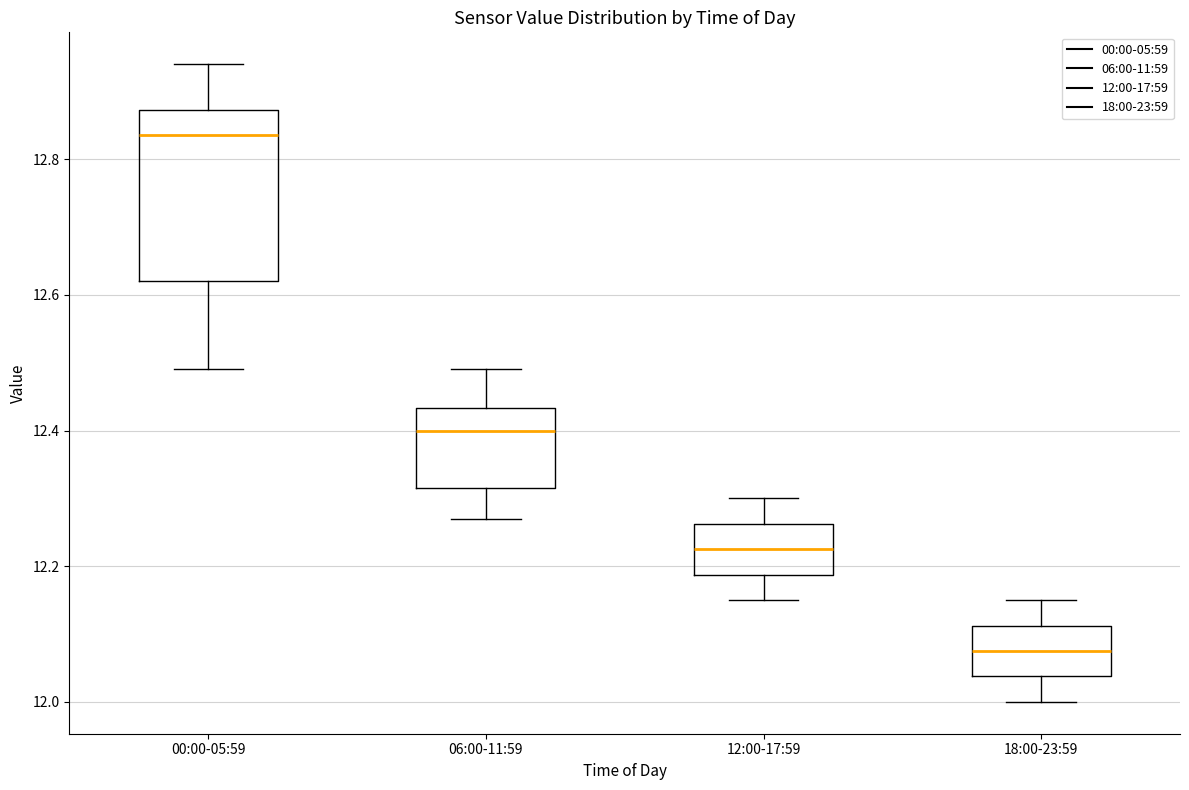

Reading left to right, transcribe this box plot: for each box, give where its median line is, the range the box spans, and where its two whiskers end, as read against the y-axis. The values are not printed on the chart, so give them approximately, as read against the axis.

00:00-05:59: median 12.84, box 12.62 to 12.88, whiskers 12.50 to 12.94
06:00-11:59: median 12.40, box 12.32 to 12.44, whiskers 12.28 to 12.50
12:00-17:59: median 12.22, box 12.18 to 12.26, whiskers 12.16 to 12.30
18:00-23:59: median 12.08, box 12.04 to 12.12, whiskers 12.00 to 12.16